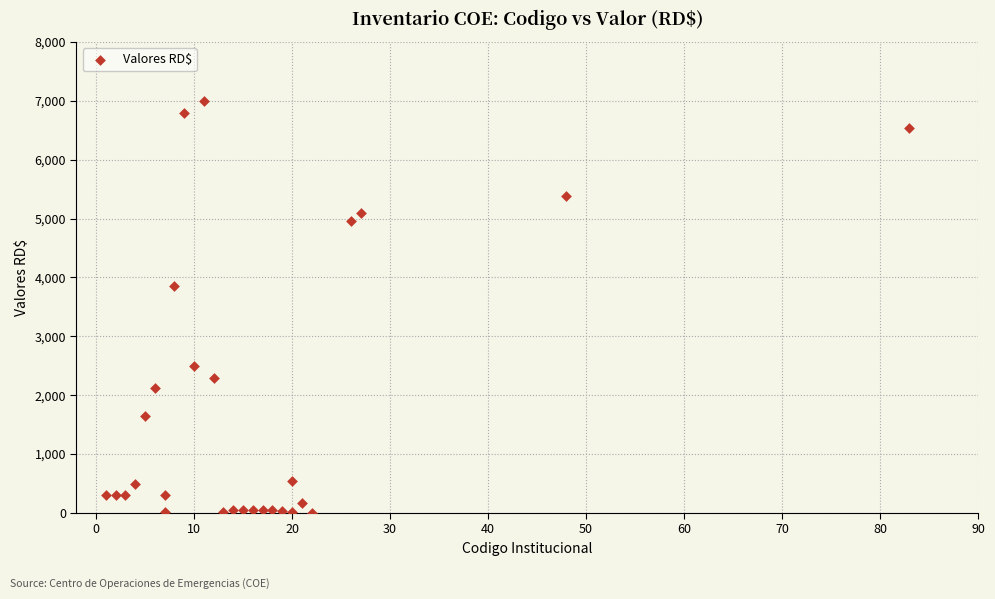

What Y value in the scatter plot is closest to 3501?

3860.0